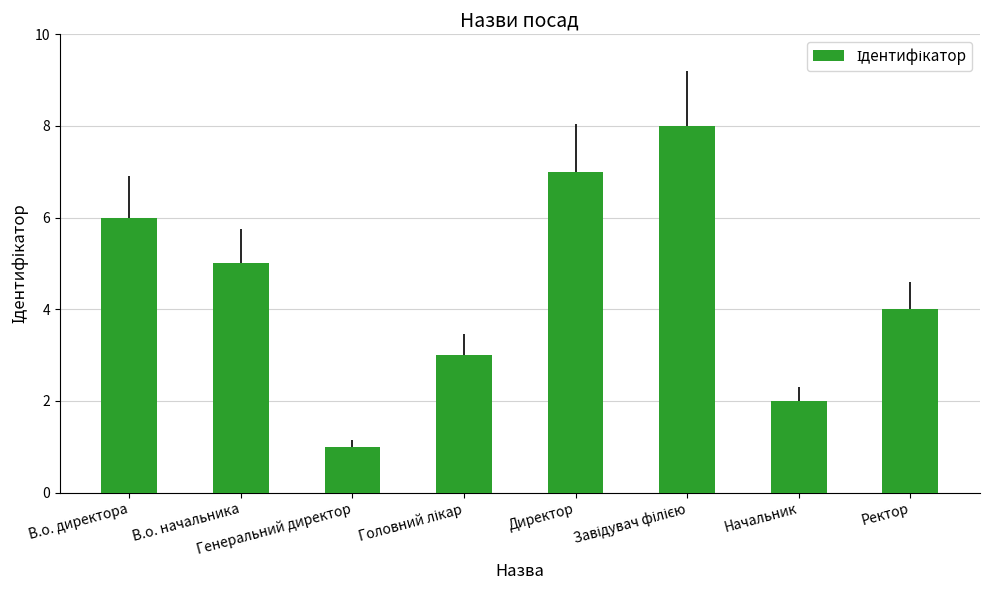

At which label is the value closest to 4?

Ректор